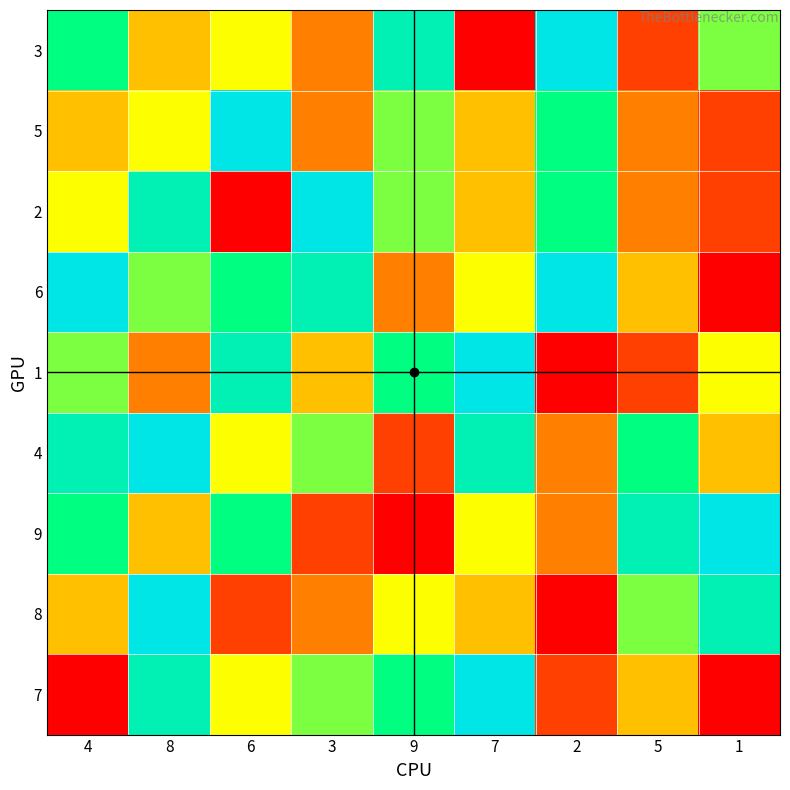

At which category is the sum across all series the highest?

8